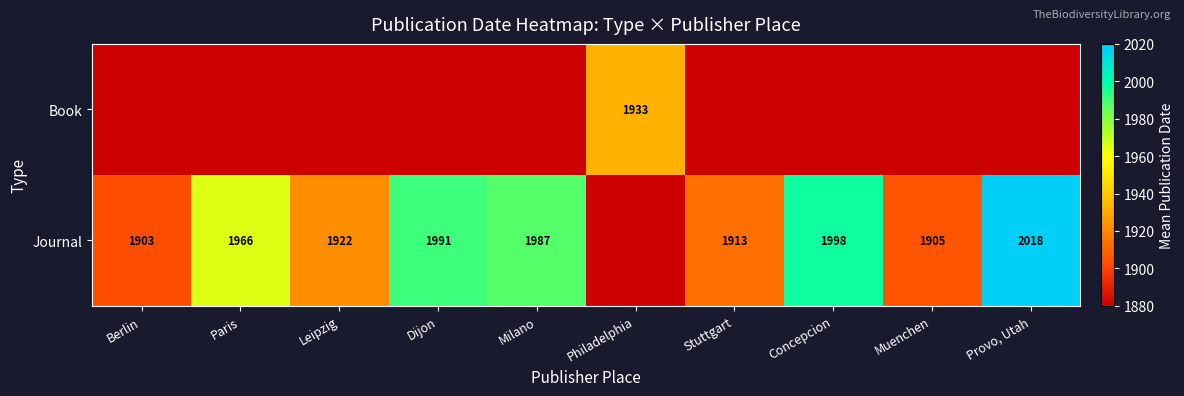

What is the sum of the Journal values at Concepcion and Milano?

3985